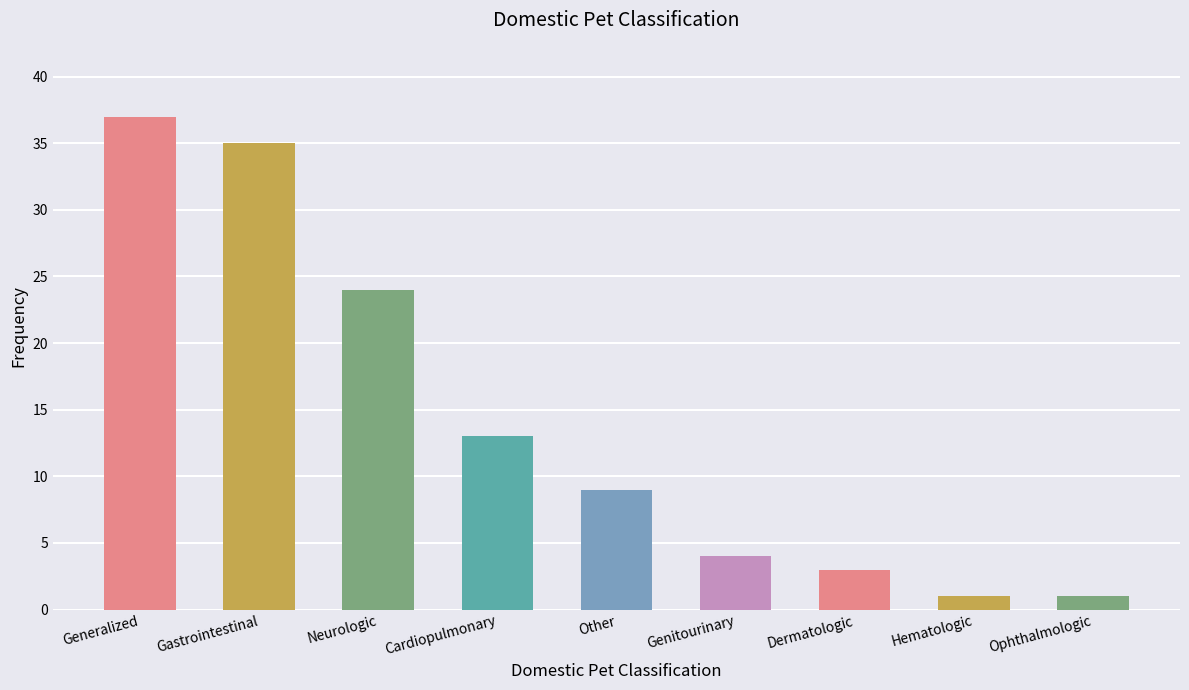

What is the maximum value shown in the chart?

37